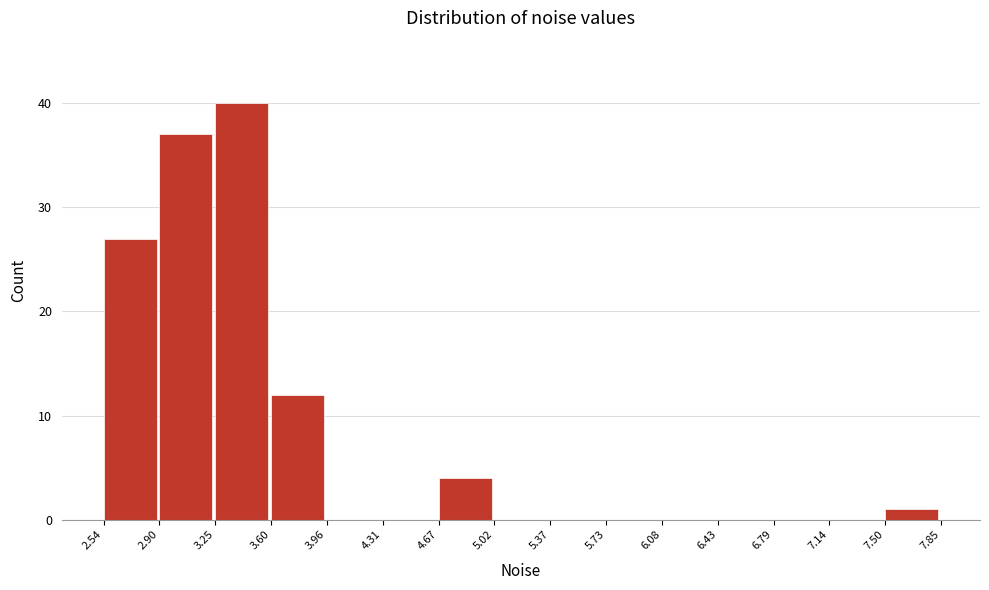

How tall is the bar that spans 4.67 to 5.02 on the x-axis? The values are not printed on the chart, so give them approximately, as read against the axis.

4